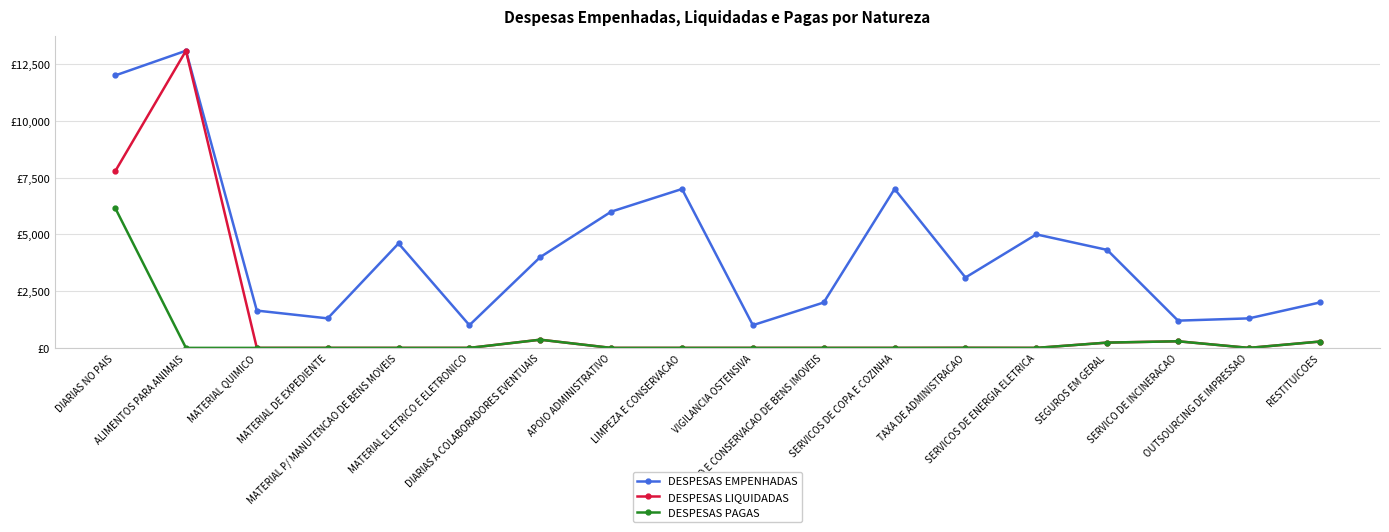

At which label does DESPESAS EMPENHADAS reach its peak?

ALIMENTOS PARA ANIMAIS